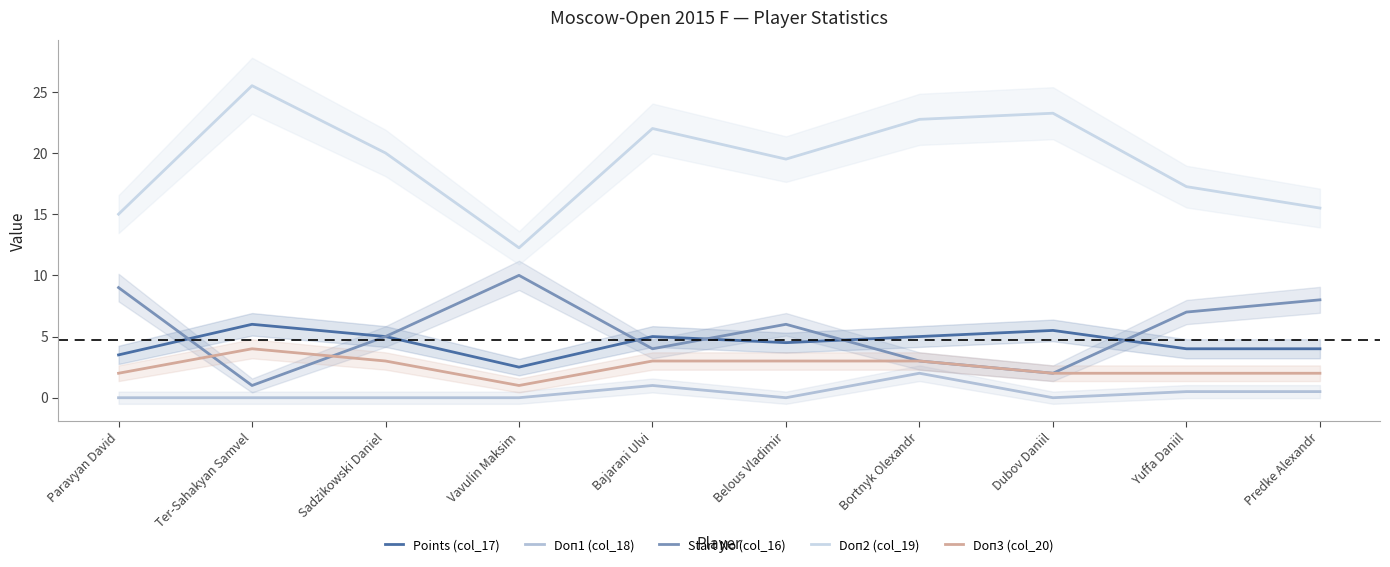

At which category does the chart reach its minimum across all series?

Paravyan David